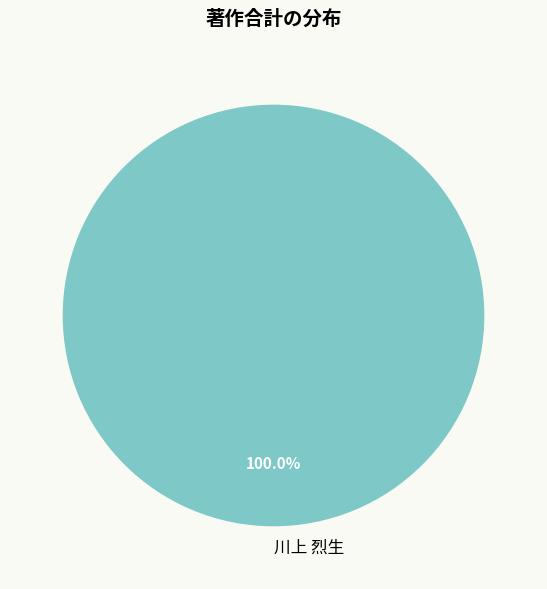

Does 川上 烈生 account for over 50% of the chart?

Yes